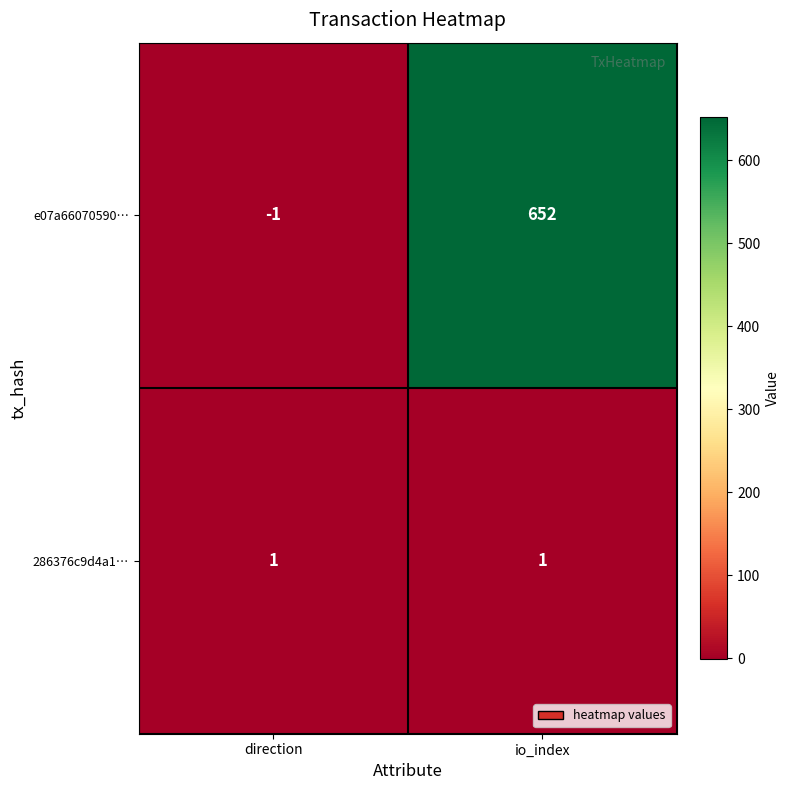

What is the spread (max minus min) of values at direction?

2